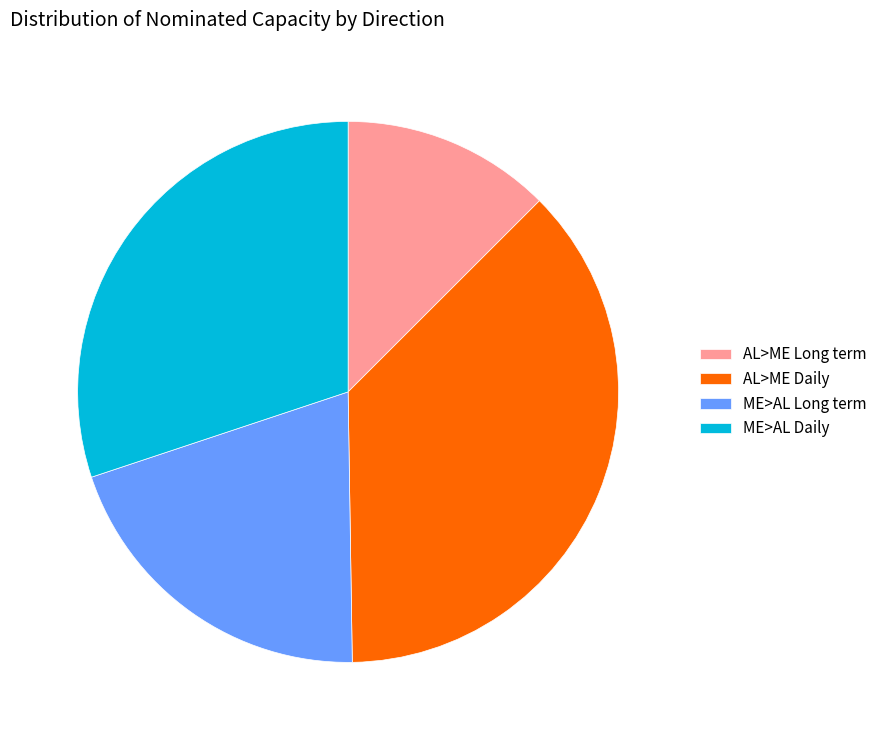

Between AL>ME Long term and ME>AL Daily, which is larger?

ME>AL Daily